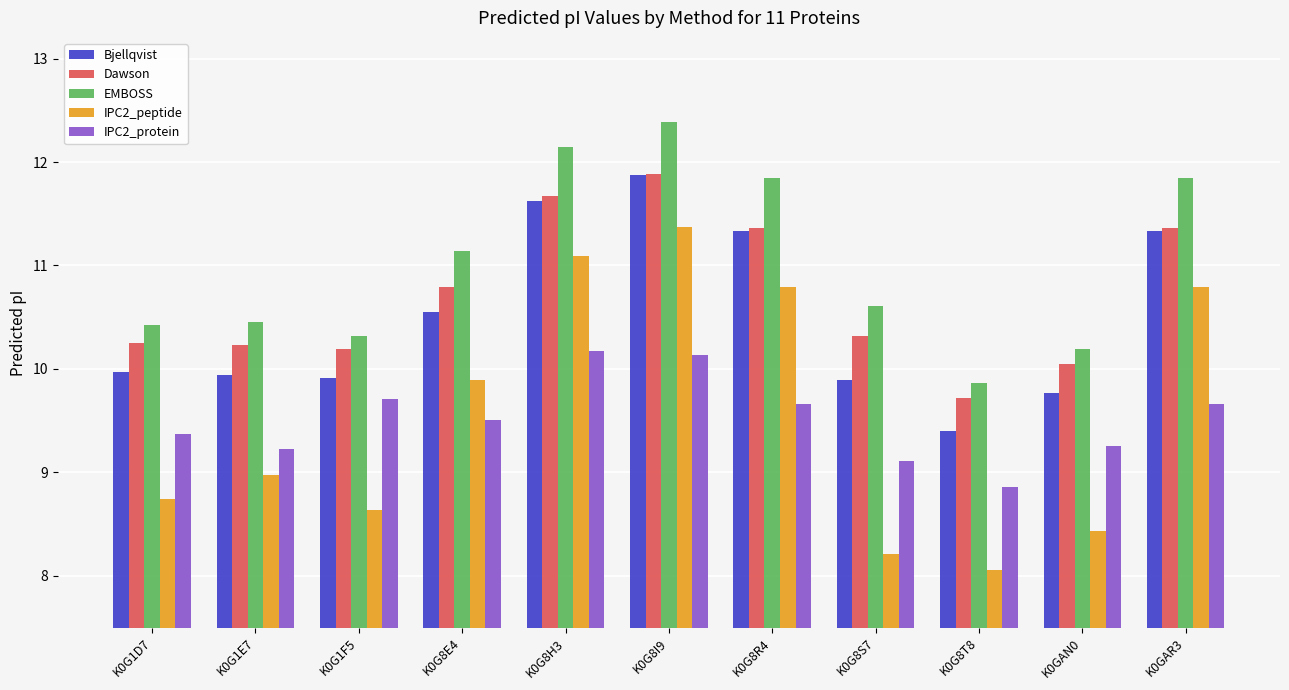

What is the sum of the Bjellqvist values at K0G8S7 and K0G8R4?

21.2